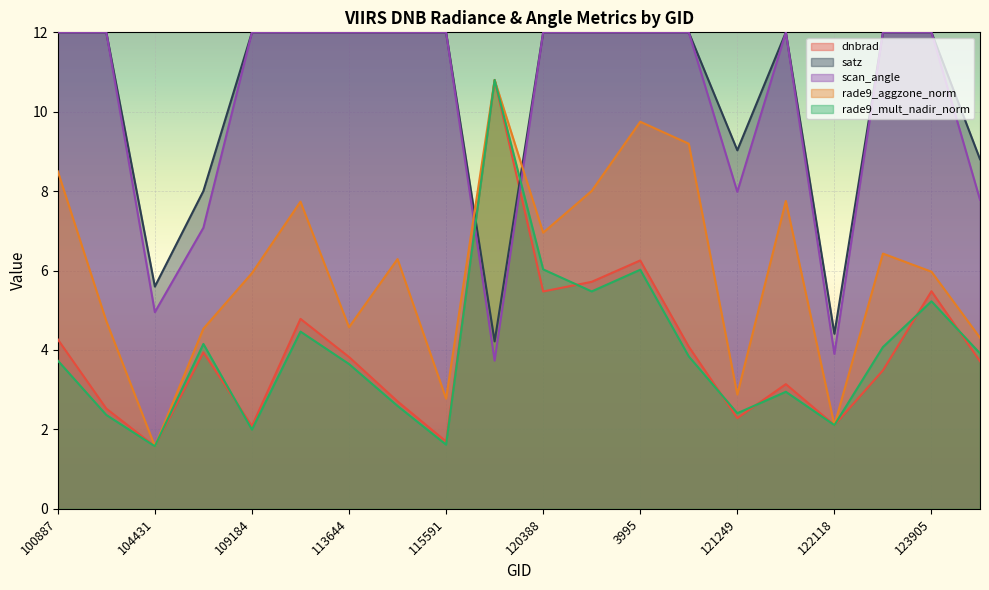

What are all the series names shown in the legend?

dnbrad, satz, scan_angle, rade9_aggzone_norm, rade9_mult_nadir_norm